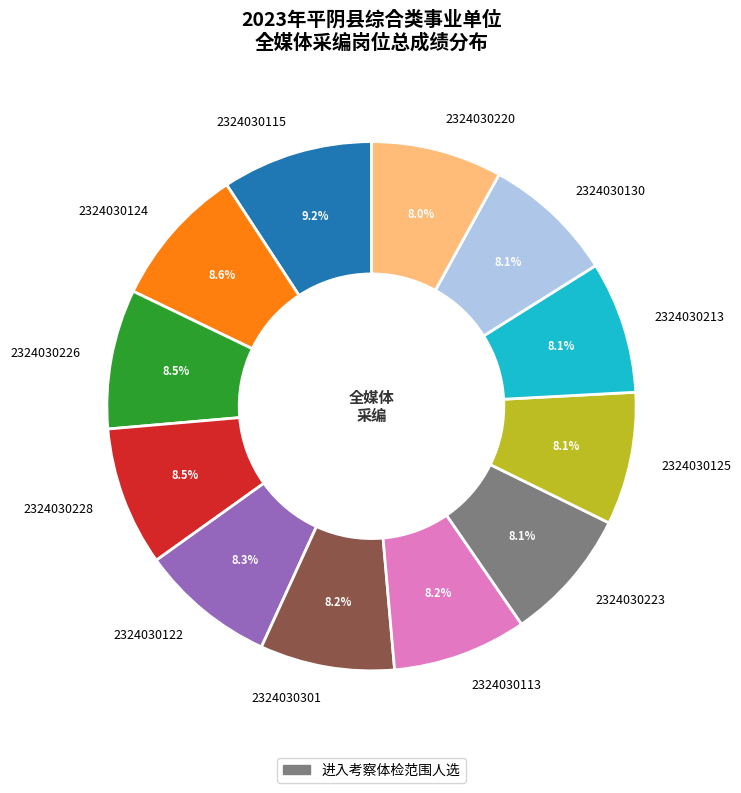

To the nearest percent, what percentage of the pie is 2324030301?

8%